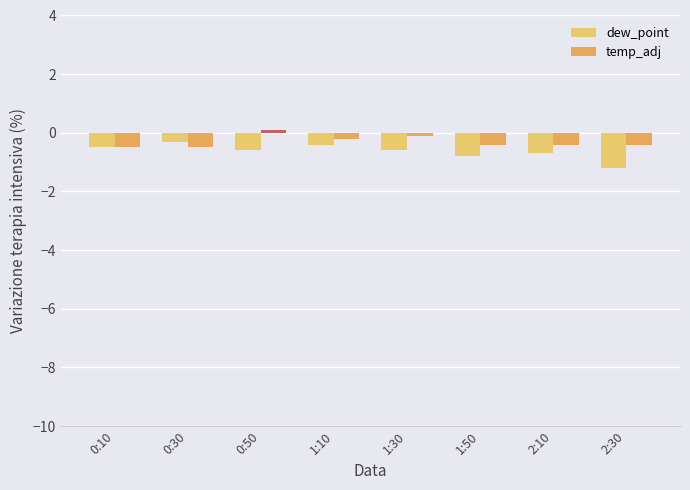

What is the total value across all series at 0:30?

-0.8